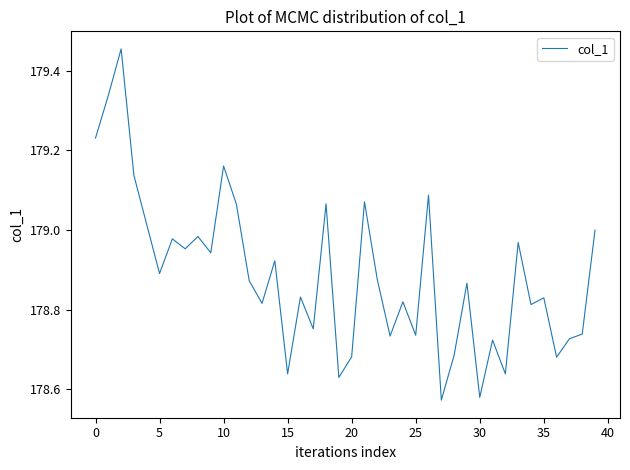

The chart shows a value of 234.9 at 5. True or false?

False